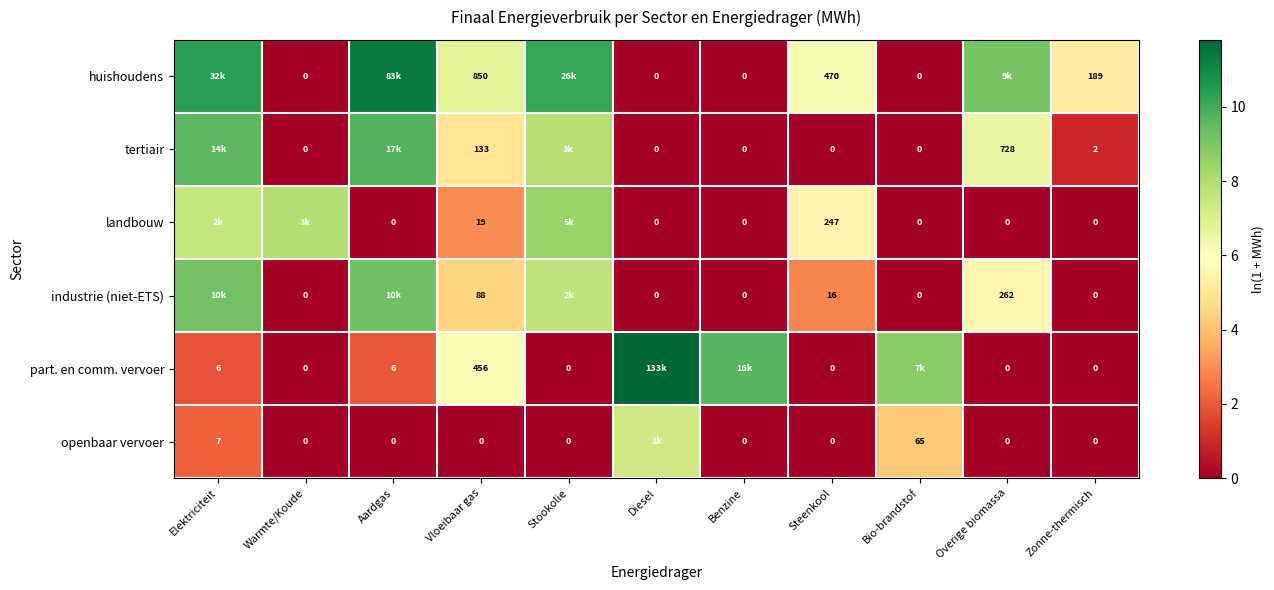

At which label does landbouw reach its peak?

Stookolie